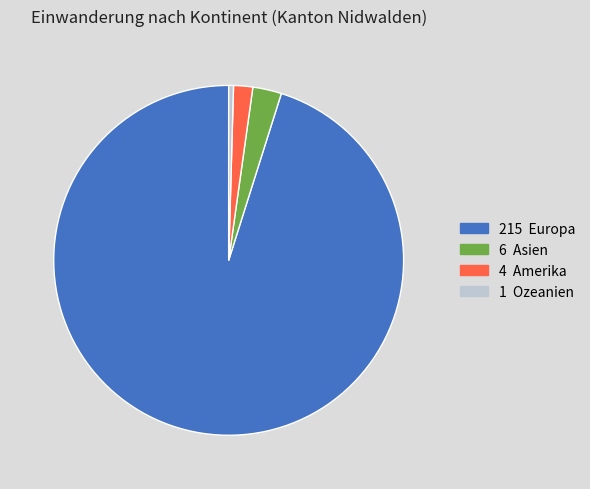

Does any single category account for the majority?

Yes